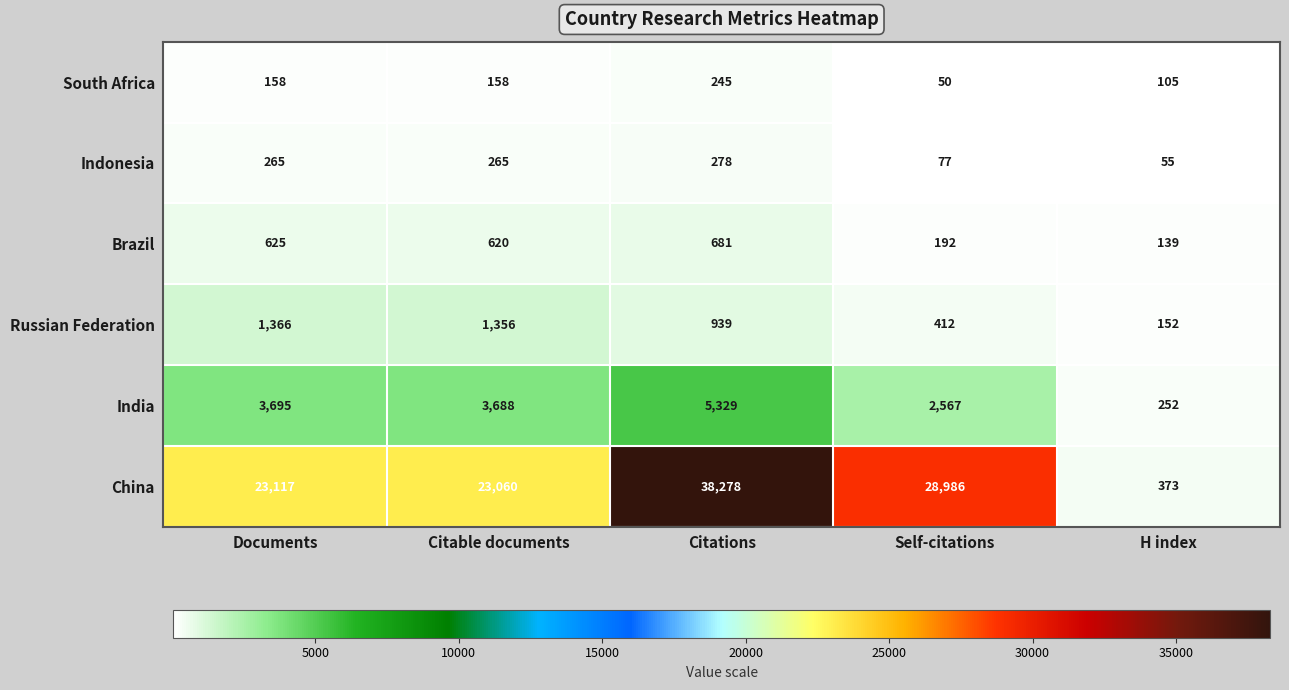

What is the total value across all series at Self-citations?

32284